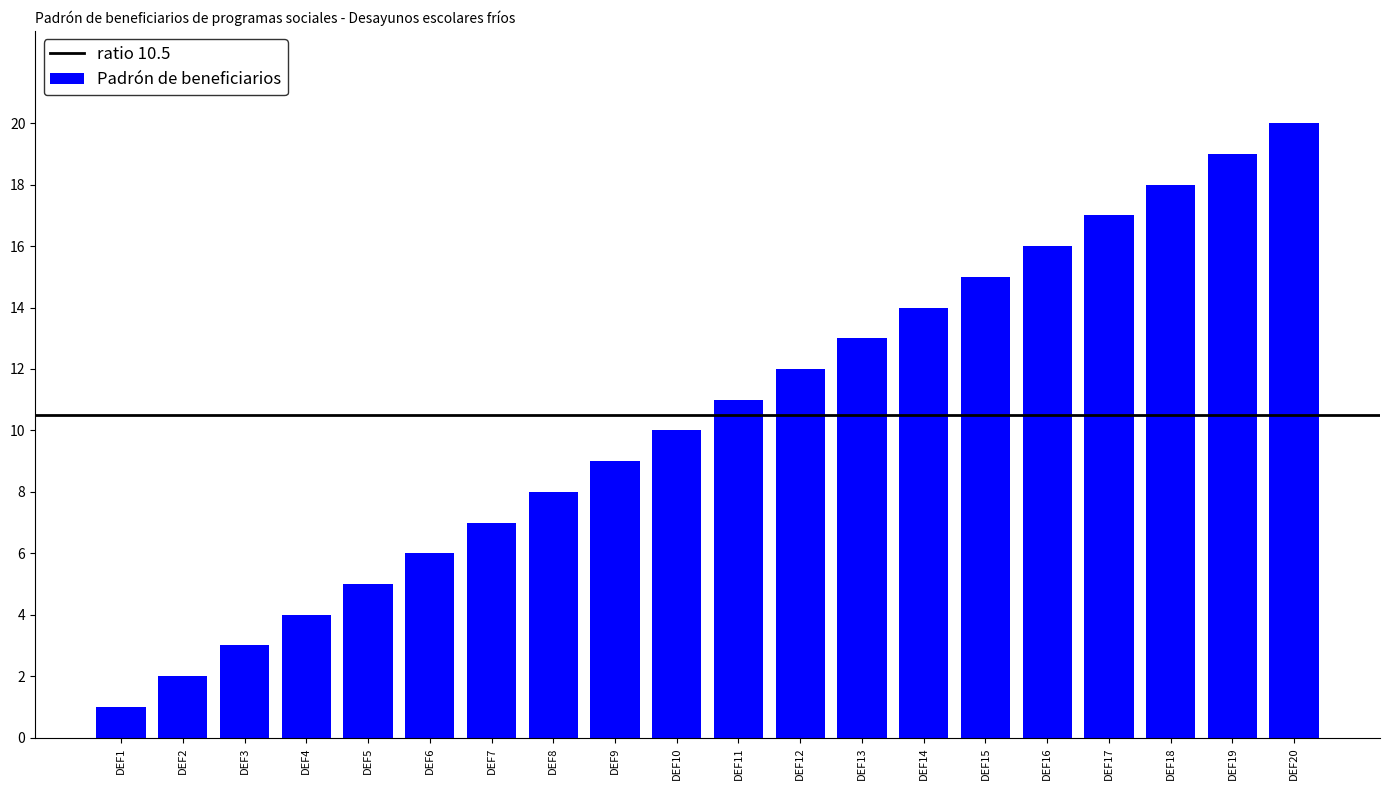

How many categories are shown in the chart?

20